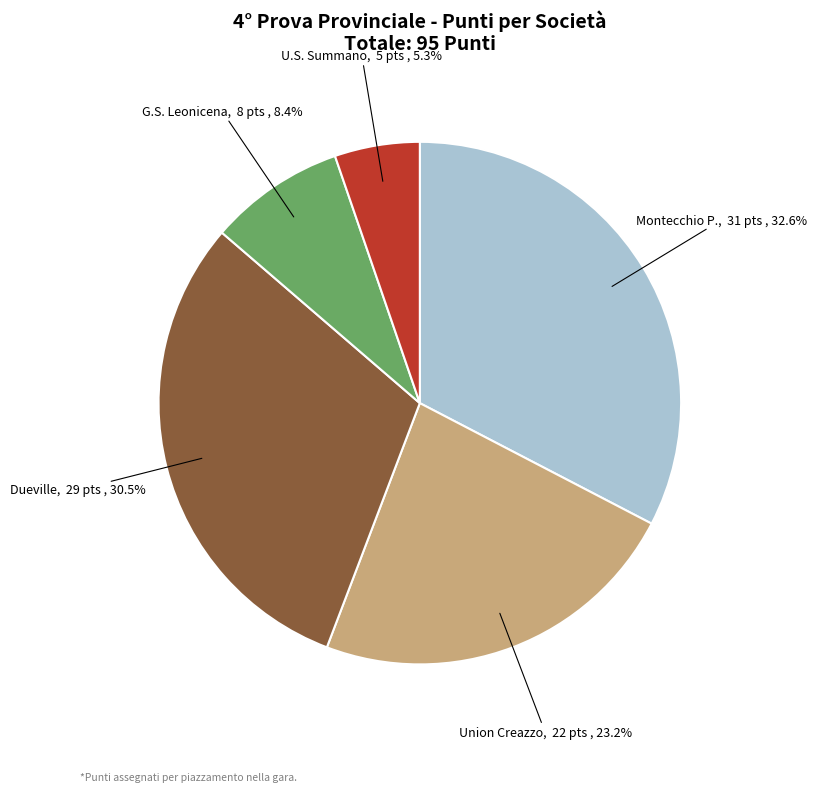

What is the smallest slice in the pie chart?

U.S. Summano